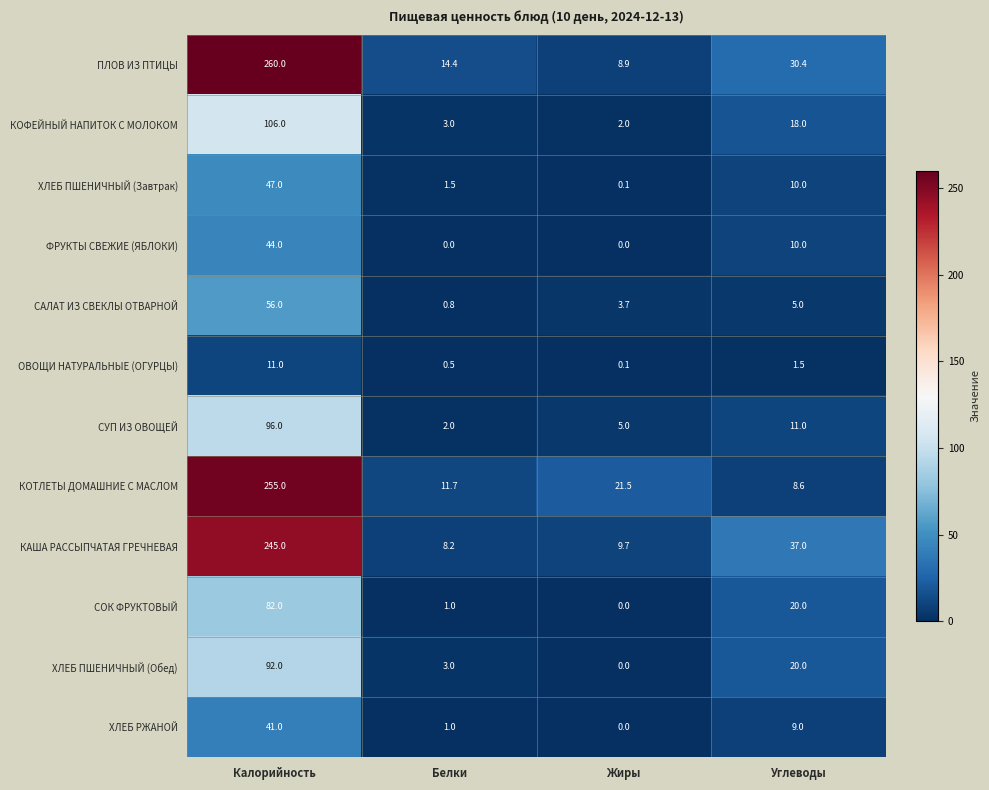

How many categories are shown in the chart?

4